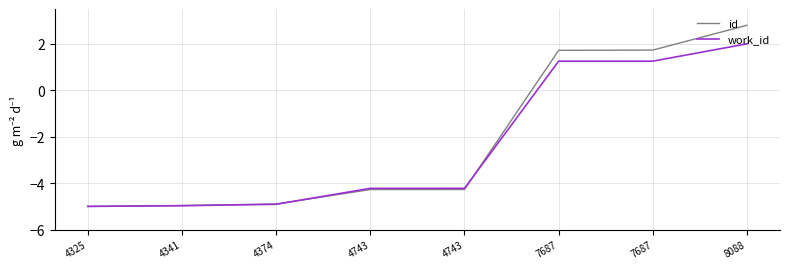

Between 4341 and 4743, which series saw the biggest shift?

work_id